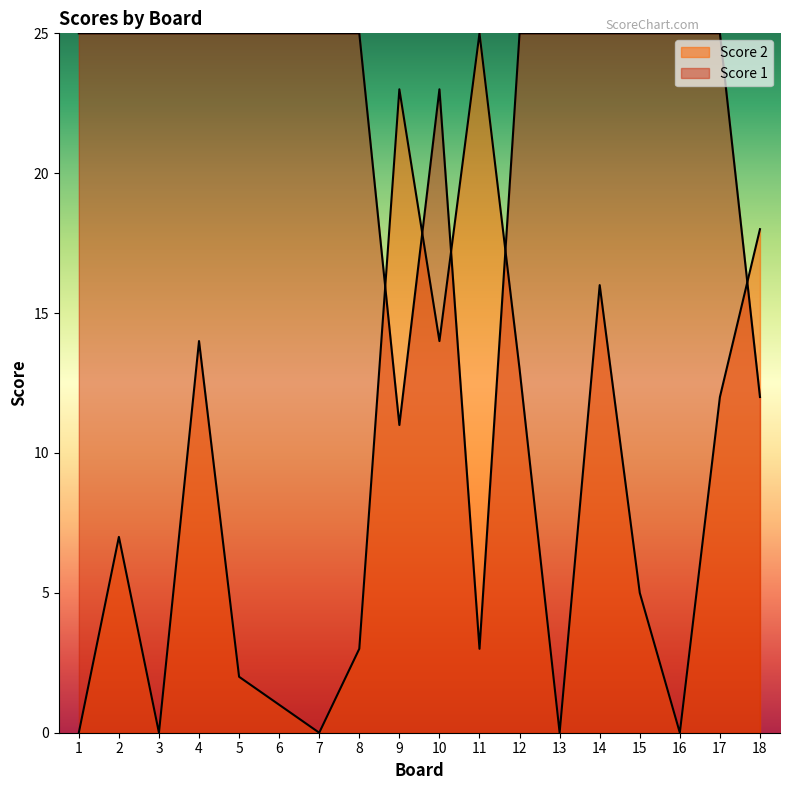

What is the average value of the Score 2 series?

8